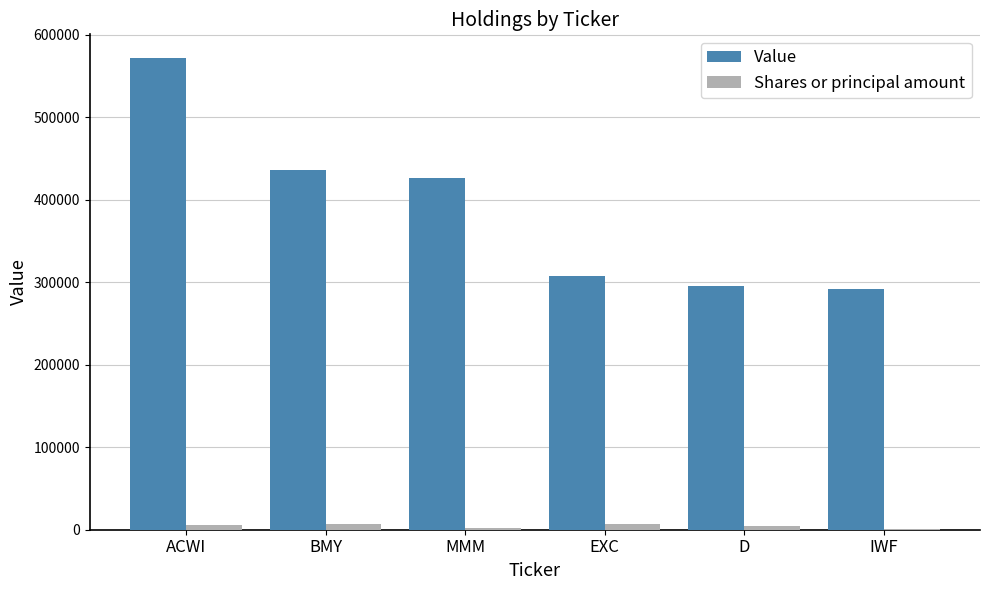

Is it true that Value equals 935638 at ACWI?

False